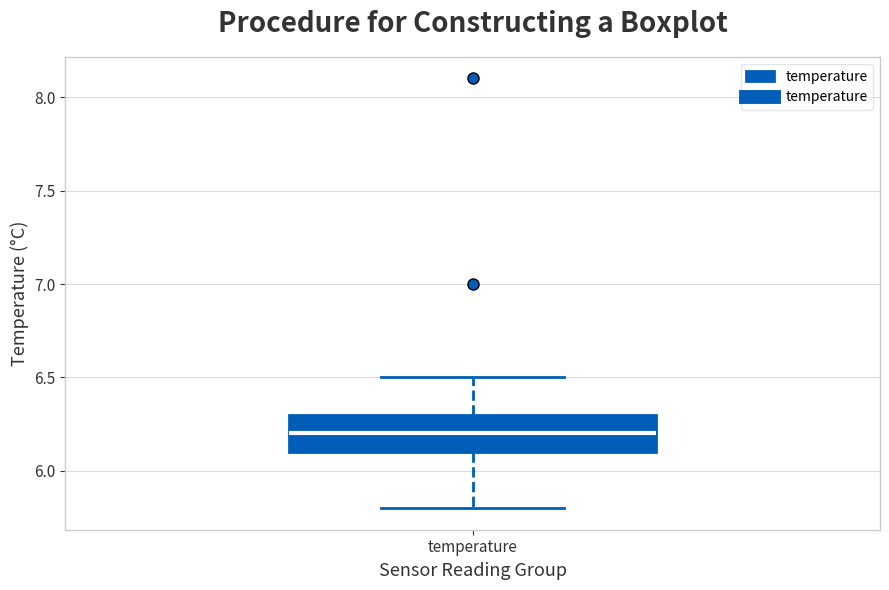

Where is the lower edge of the box for temperature on the y-axis? The values are not printed on the chart, so give them approximately, as read against the axis.

6.1